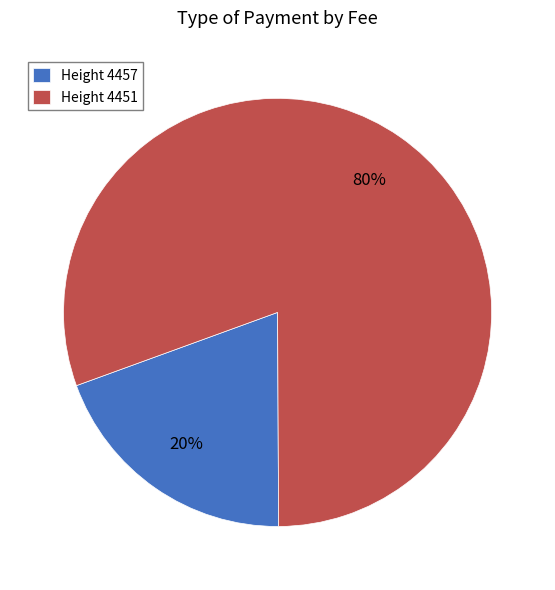

Which has a higher value, Height 4451 or Height 4457?

Height 4451